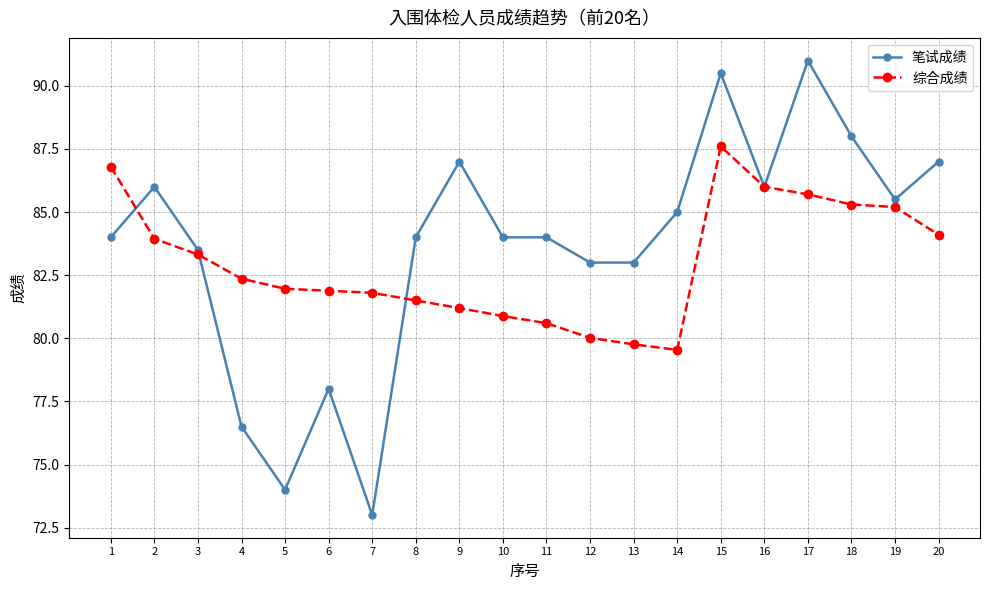

Rank the series by their average value, from highest to lowest.

笔试成绩, 综合成绩